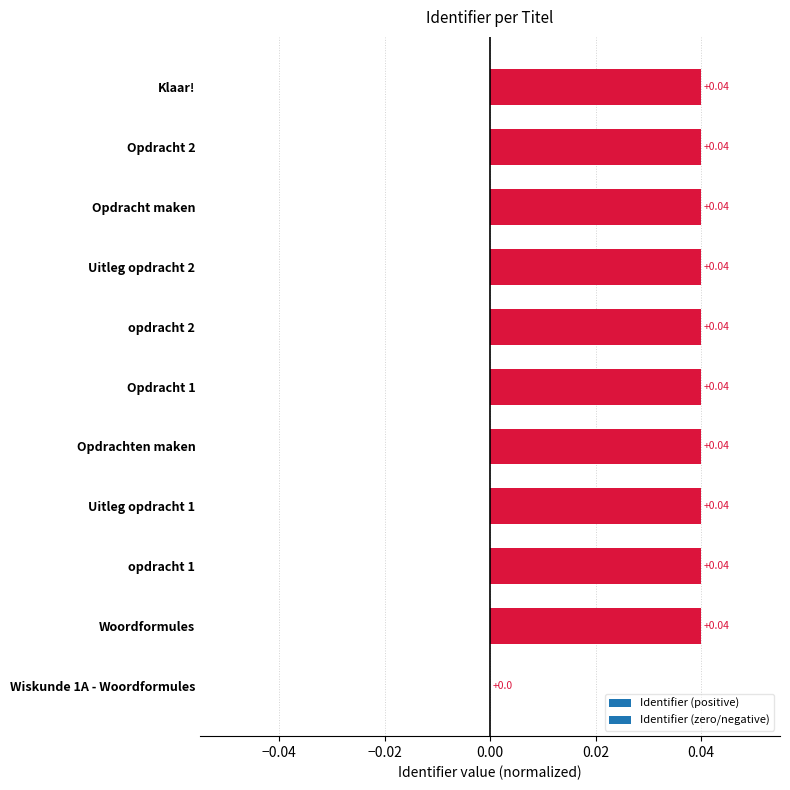

What is the sum of all values?

0.4